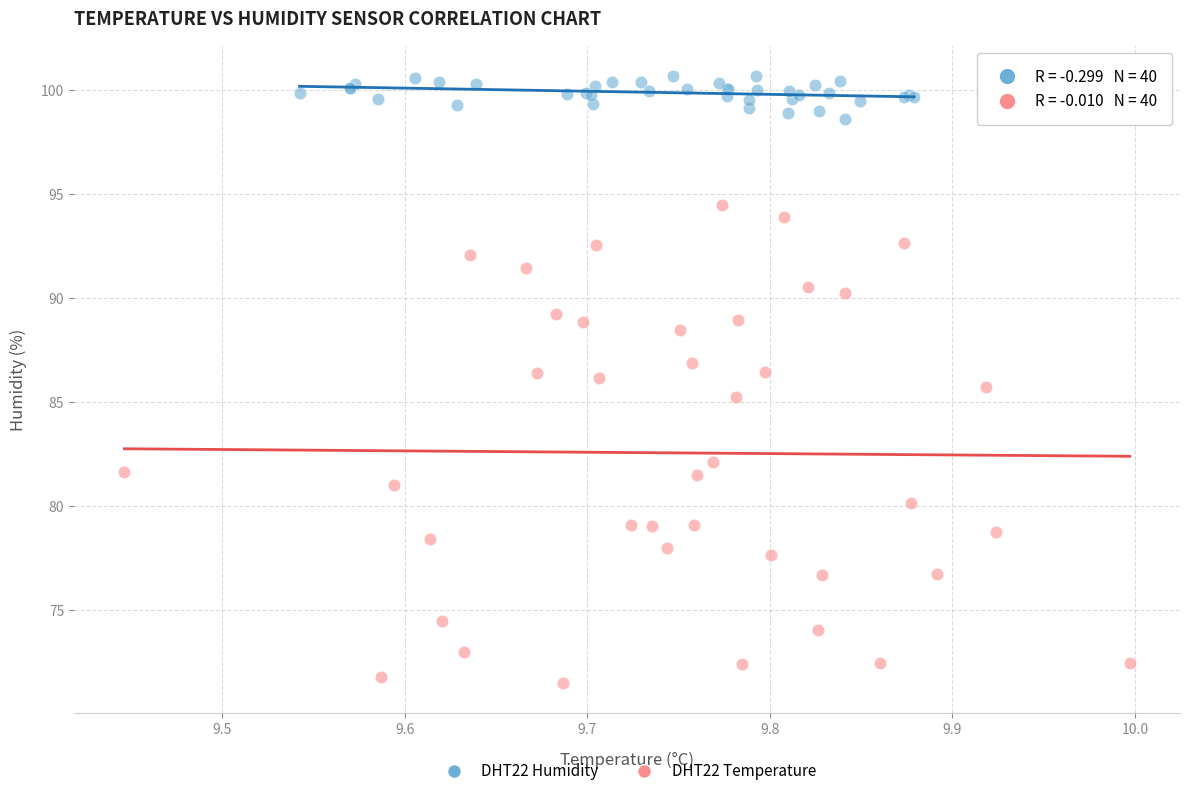

Which series reaches the maximum Y coordinate?

DHT22 Humidity